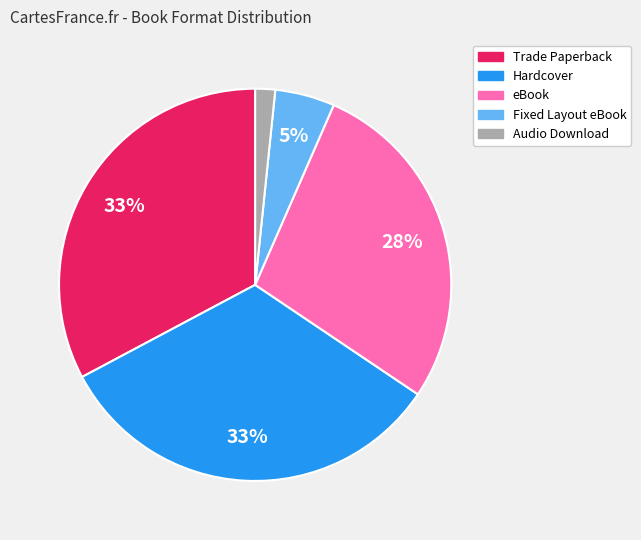

Do Fixed Layout eBook and Audio Download together represent more than half of the pie?

No